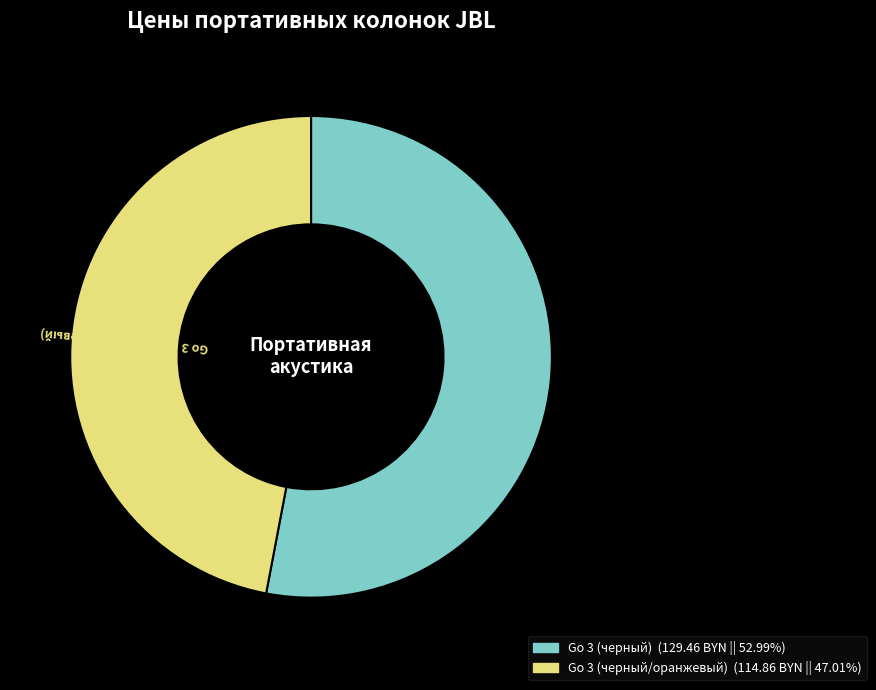

What is the largest slice in the pie chart?

Go 3 (черный)